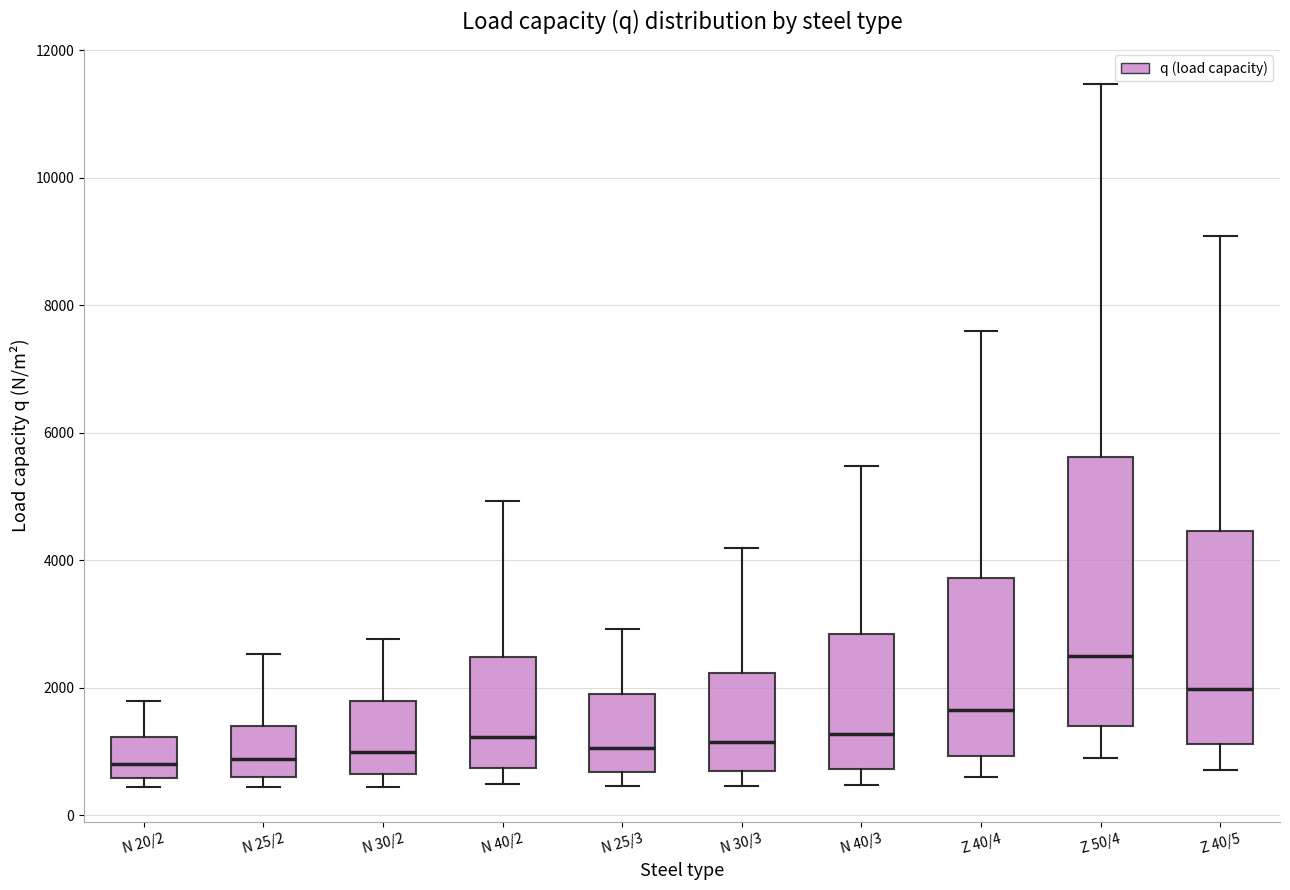

Where is the upper edge of the box for N 30/3 on the y-axis? The values are not printed on the chart, so give them approximately, as read against the axis.

2200